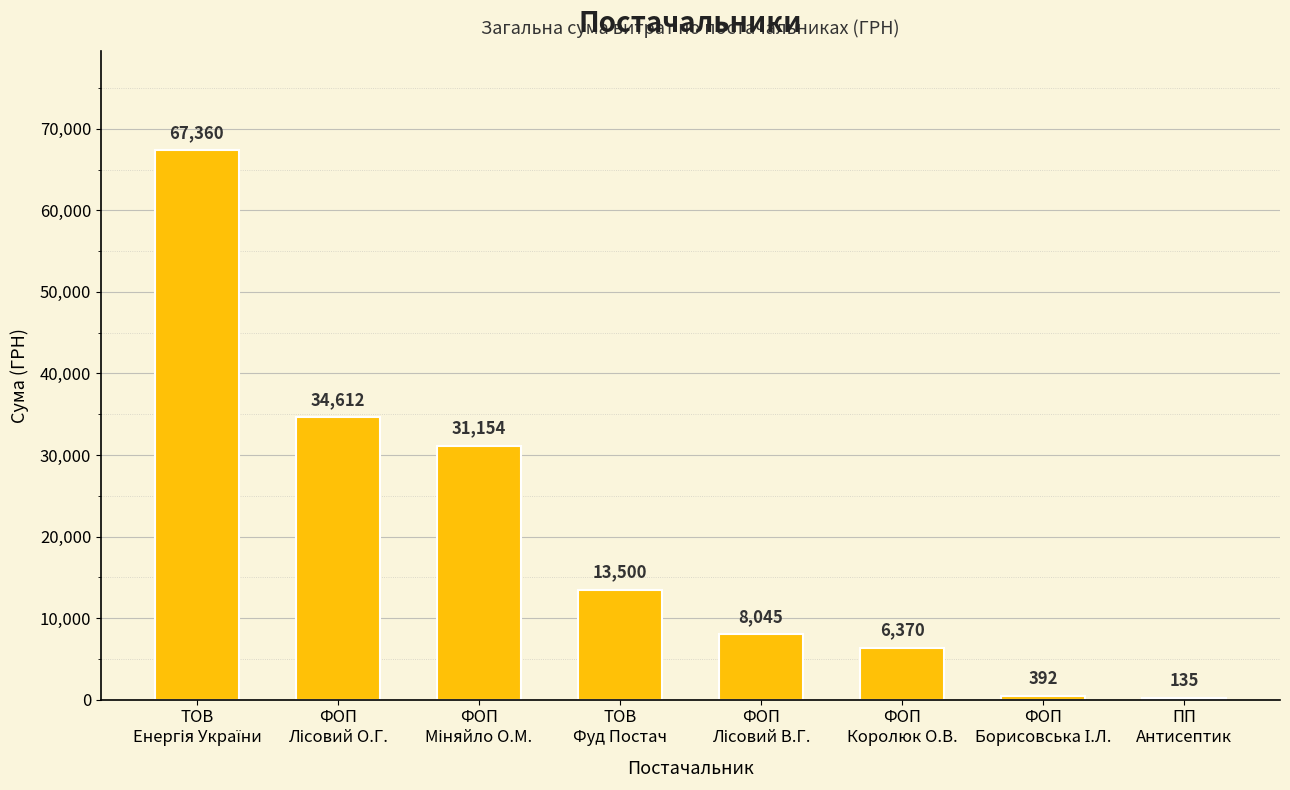

Are the bars horizontal?

No